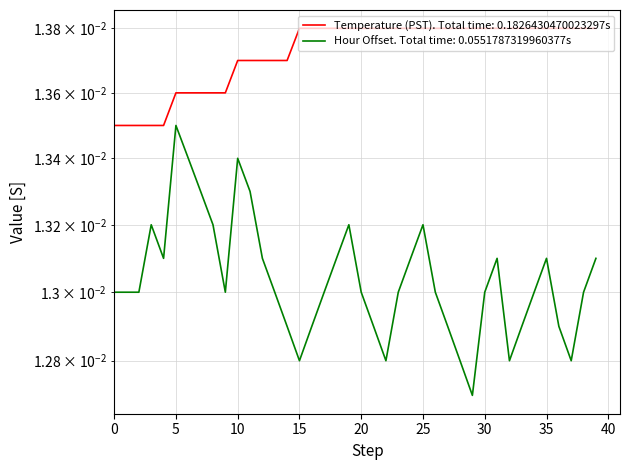

How many lines are shown in the chart?

2